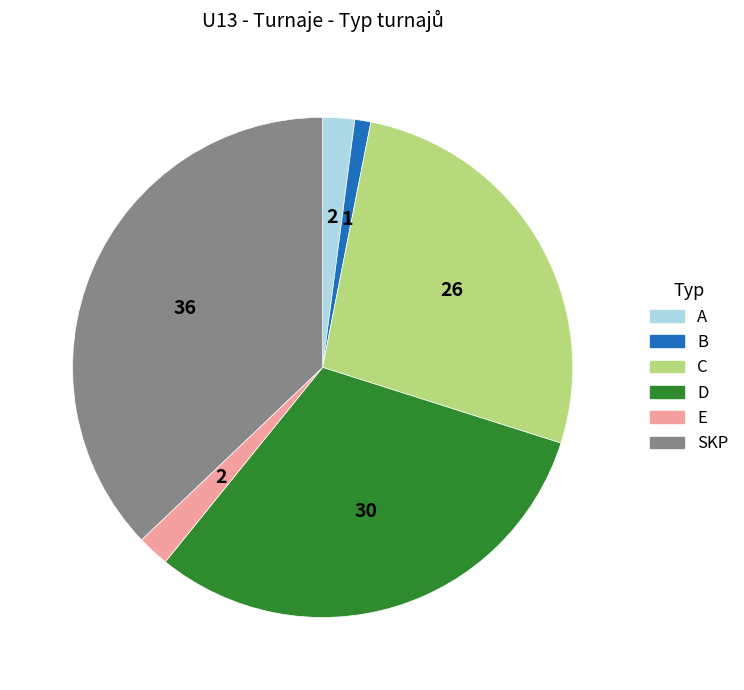

What is the ratio of the value at D to the value at SKP?

0.8